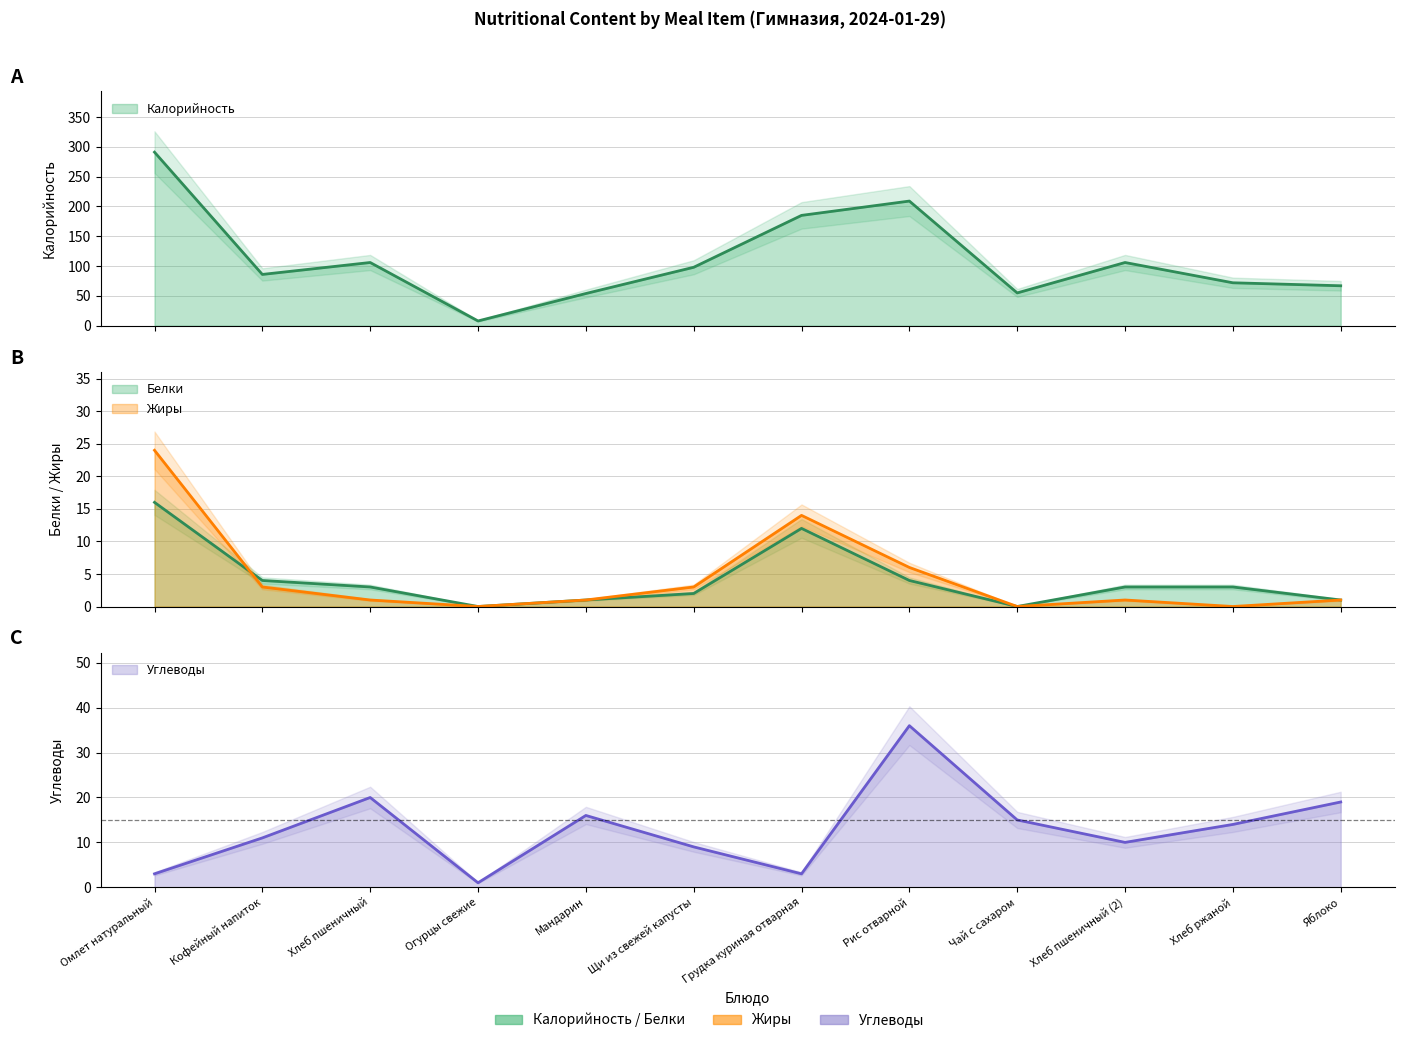

Between Омлет натуральный and Щи из свежей капусты, which is larger?

Омлет натуральный